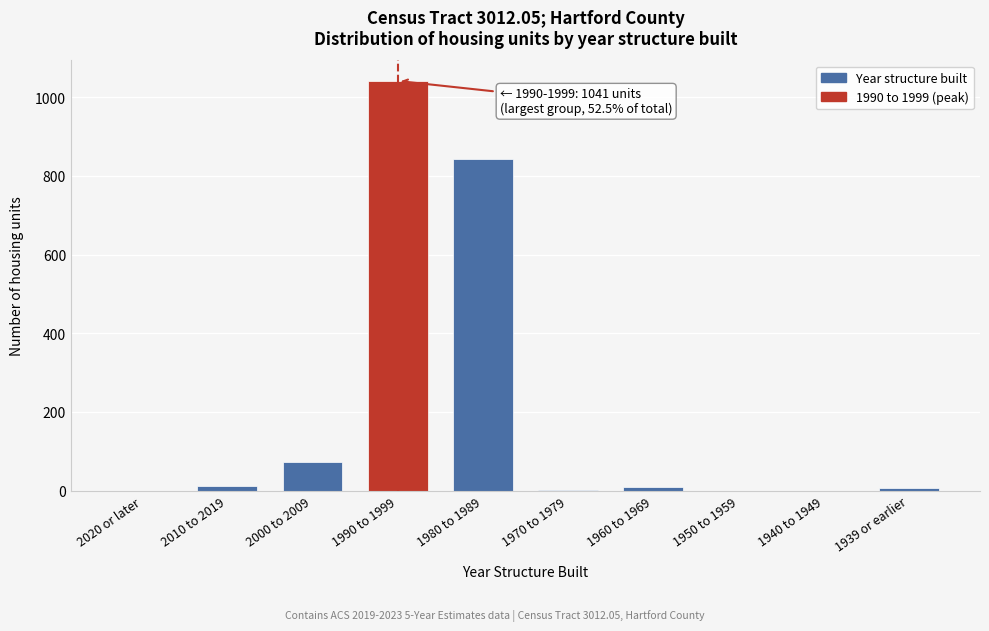

Is it true that the value at 1950 to 1959 is 0?

True